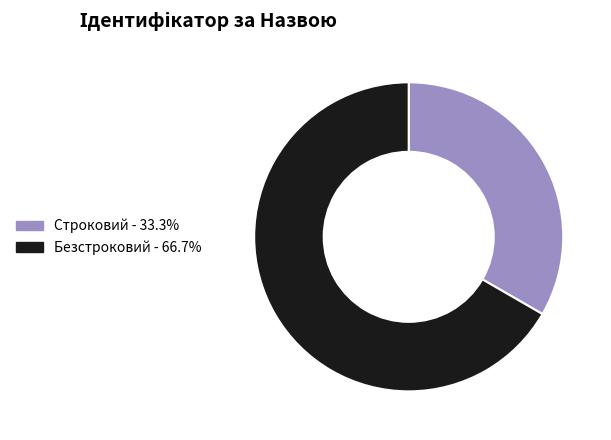

Does any single category account for the majority?

Yes